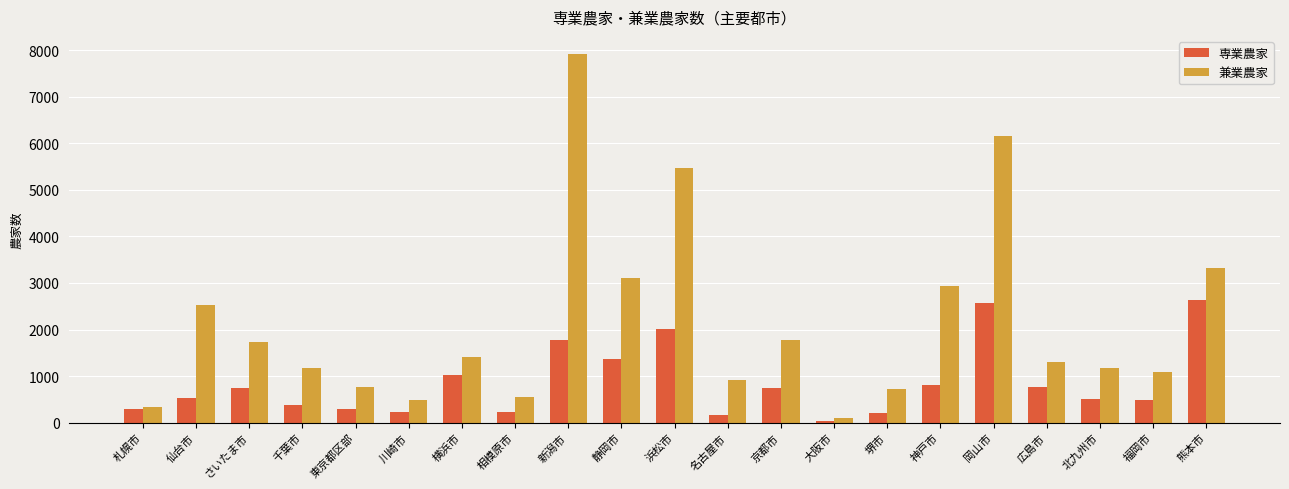

At which label does 兼業農家 reach its peak?

新潟市